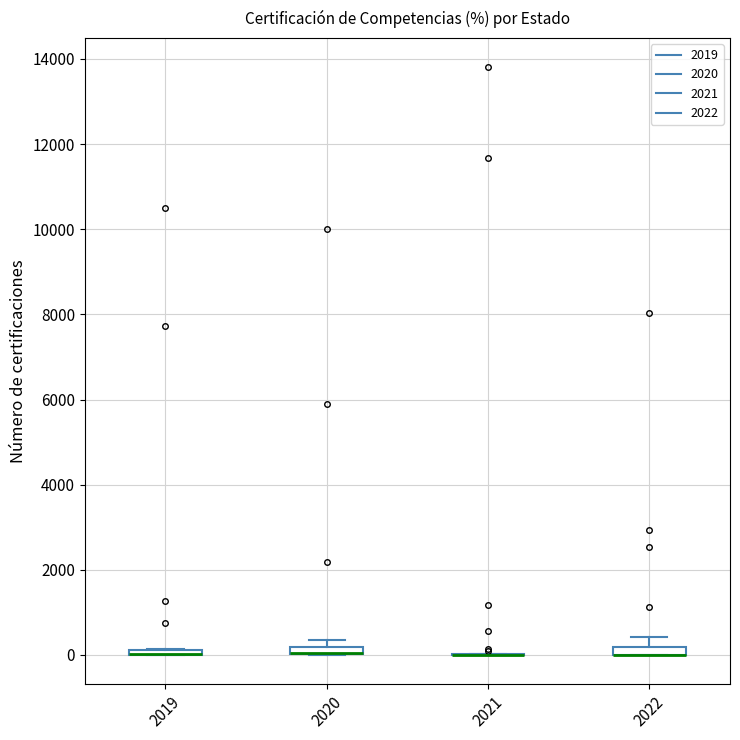

Where does the upper whisker of the box at x = 2022 end on the y-axis? The values are not printed on the chart, so give them approximately, as read against the axis.

400